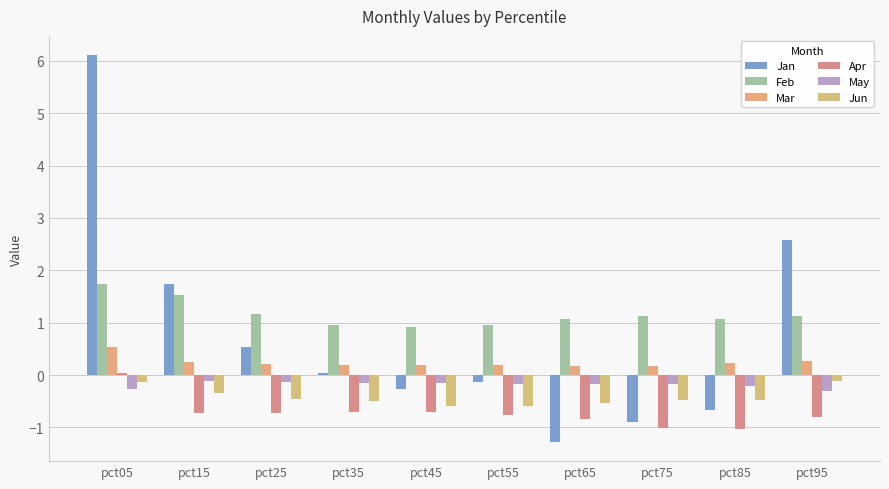

At how many categories does at least one series exceed 5?

1